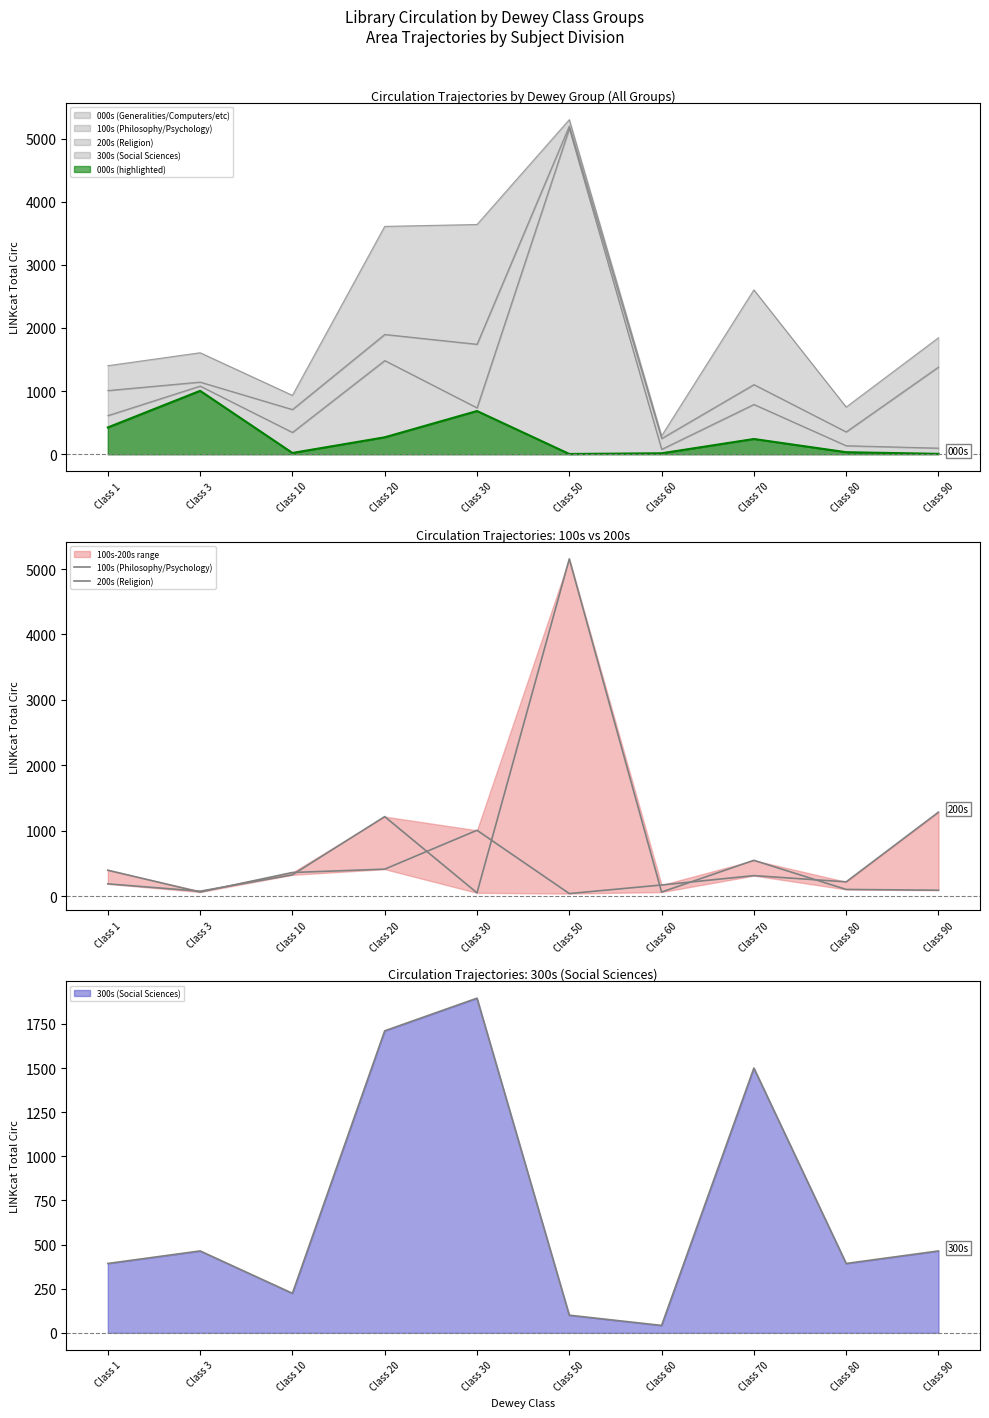

Reading right to left, transcribe all the data shown in this chart.

100s (Philosophy/Psychology): 91	103	548	63	5155	51	1216	326	76	188
200s (Religion): 1284	219	314	171	40	1007	413	362	63	397